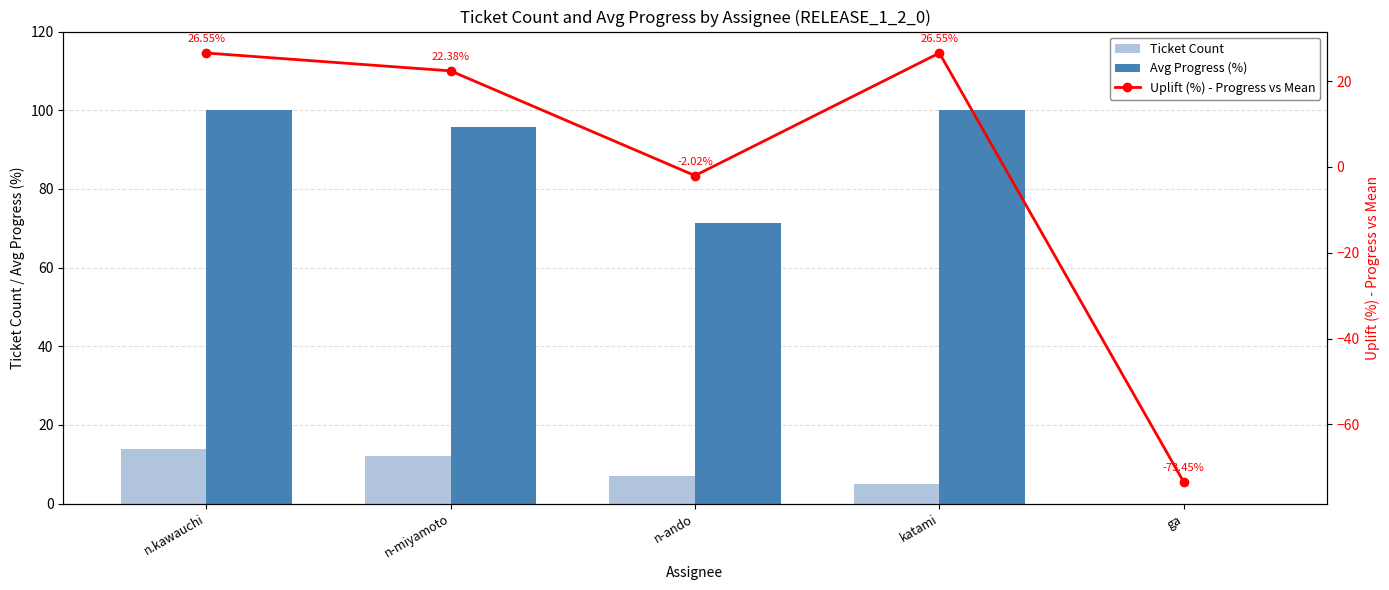

How many values in Uplift (%) - Progress vs Mean are below zero?

2